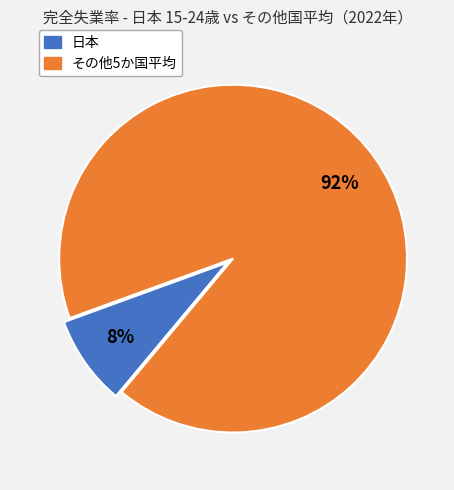

To the nearest percent, what is the average slice percentage?

50%